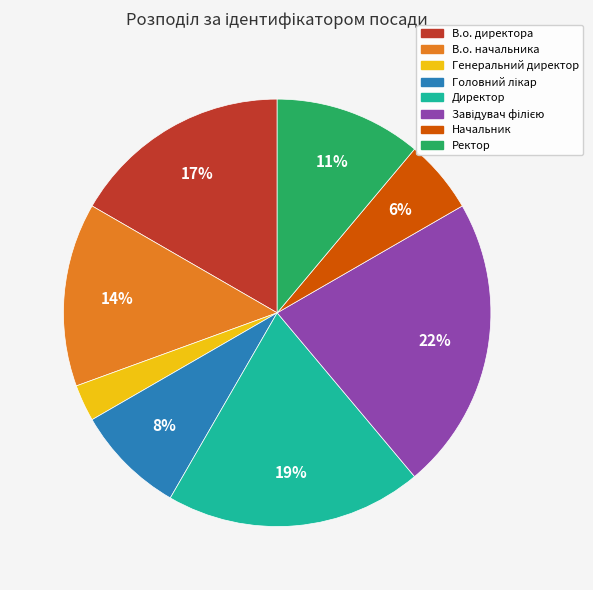

Approximately how many times larger is the value at В.о. директора compared to Директор?

0.9